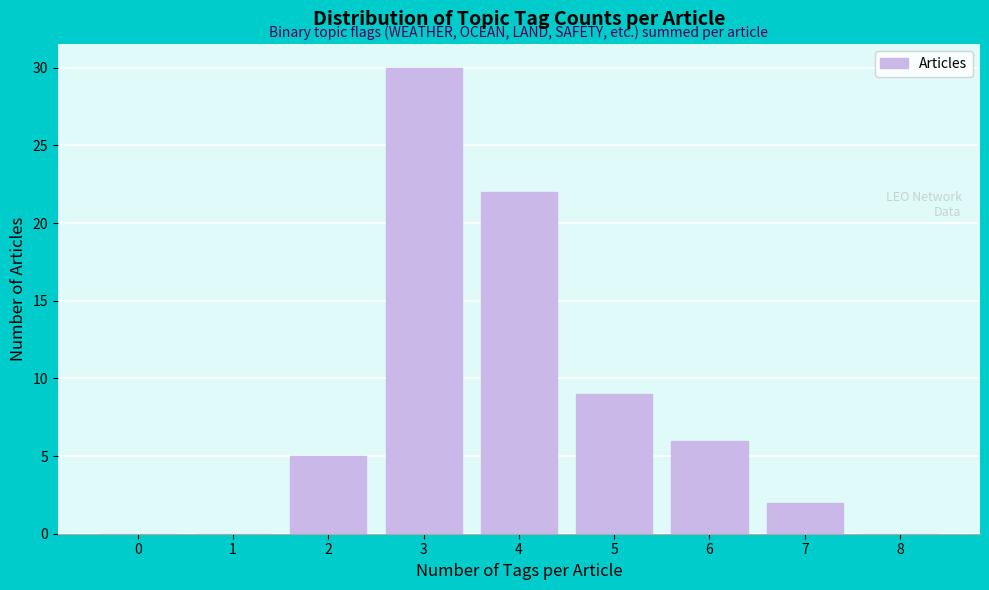

Reading left to right, transcribe all the data shown in this chart.

0=0	1=0	2=5	3=30	4=22	5=9	6=6	7=2	8=0